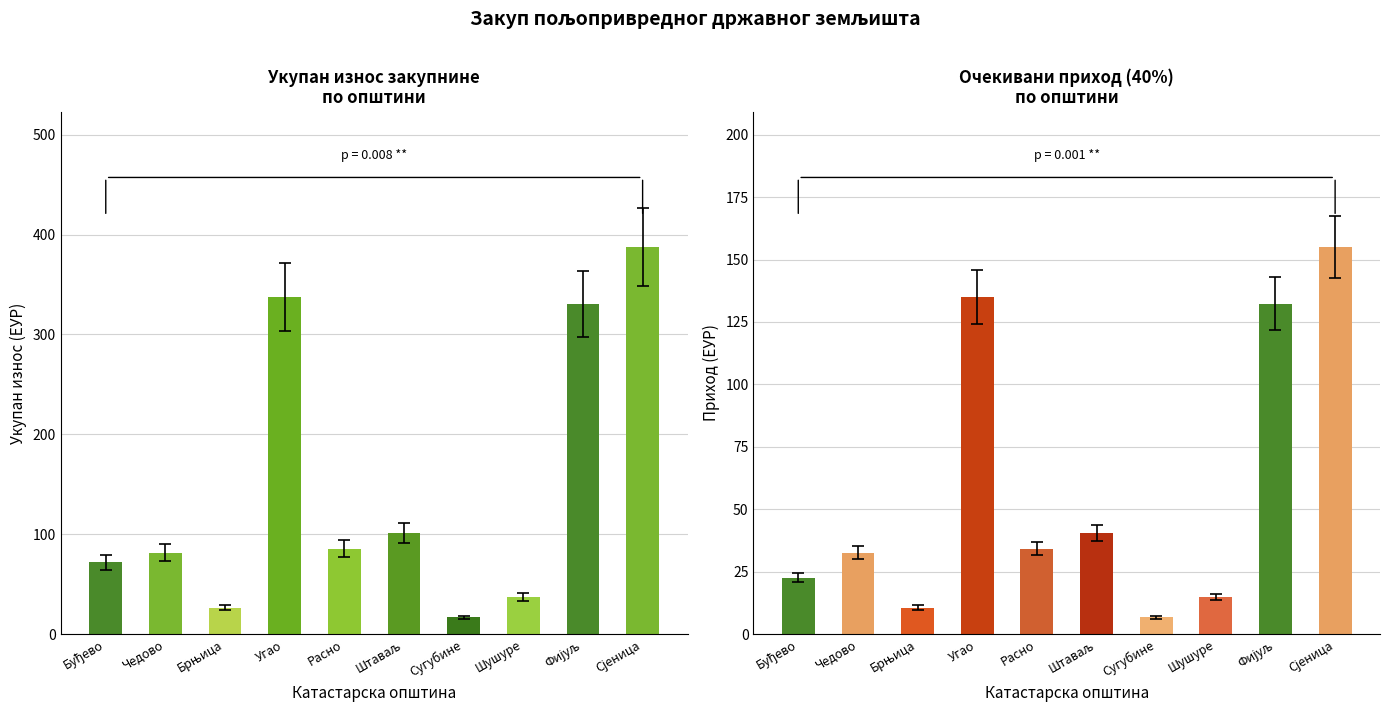

How many bars are there in total?

20